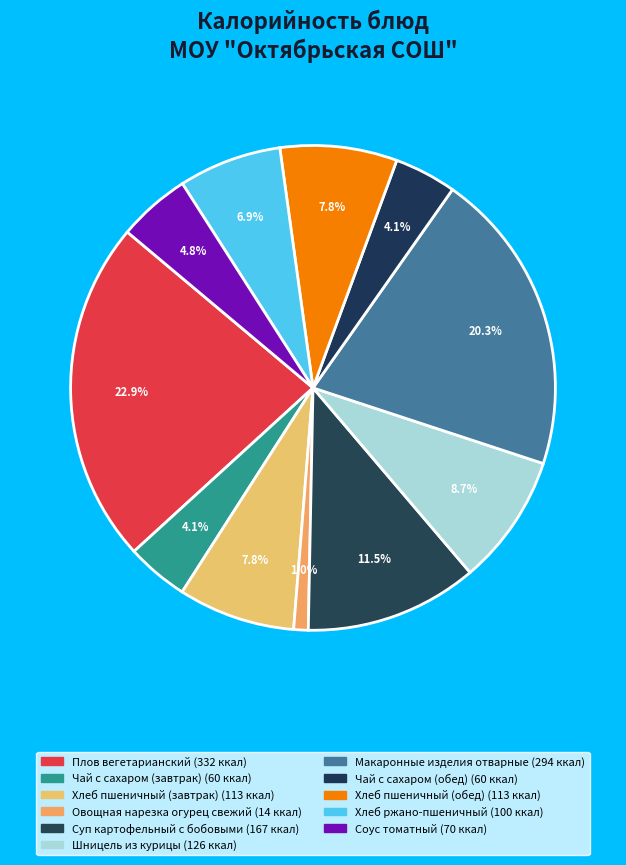

Count the number of slices in the pie.

11